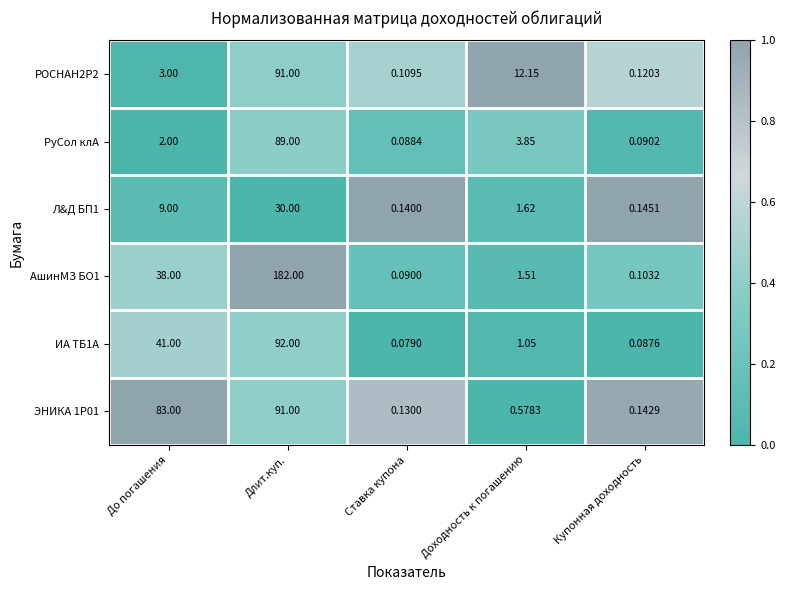

Between До погашения and Ставка купона, which series saw the biggest shift?

ЭНИКА 1Р01